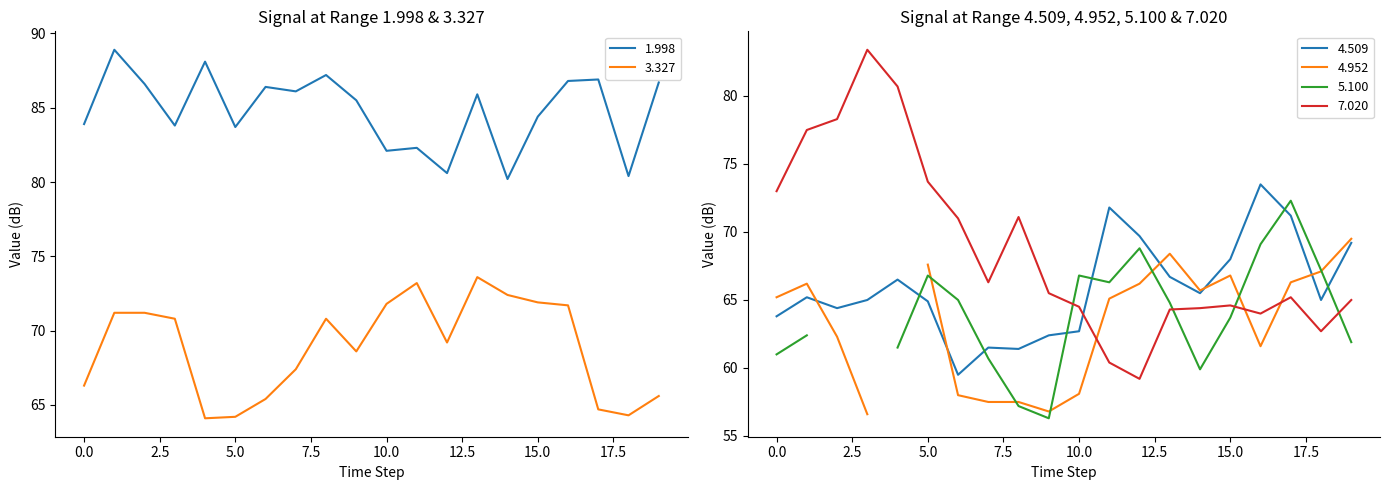

True or false: 1.998 and 3.327 cross at least once.

False